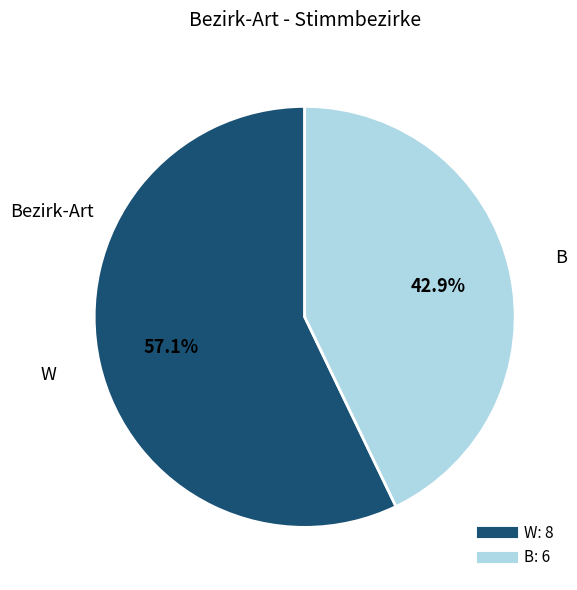

To the nearest percent, what portion does B represent?

43%